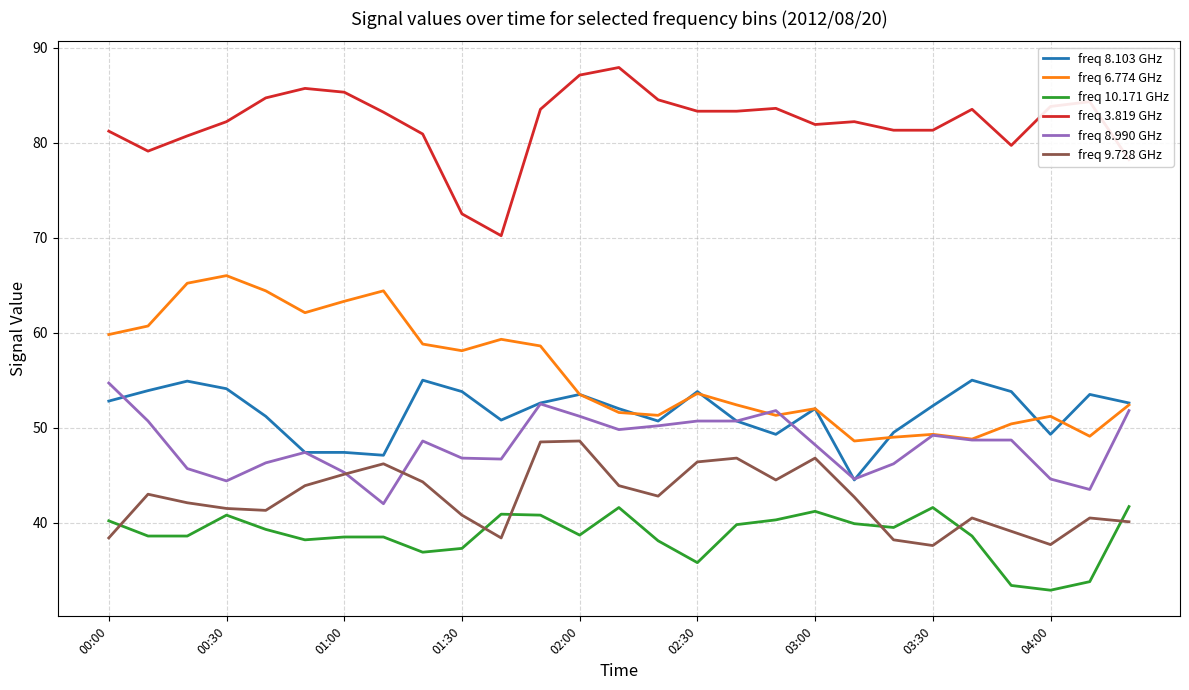

Which series has the largest total across all categories?

freq 3.819 GHz